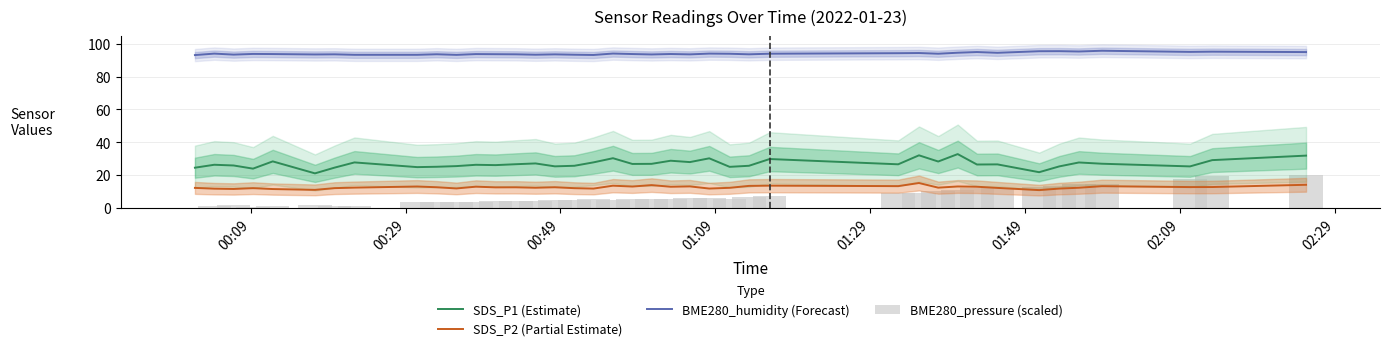

How many data points in SDS_P1 (Estimate) are less than 26?

15